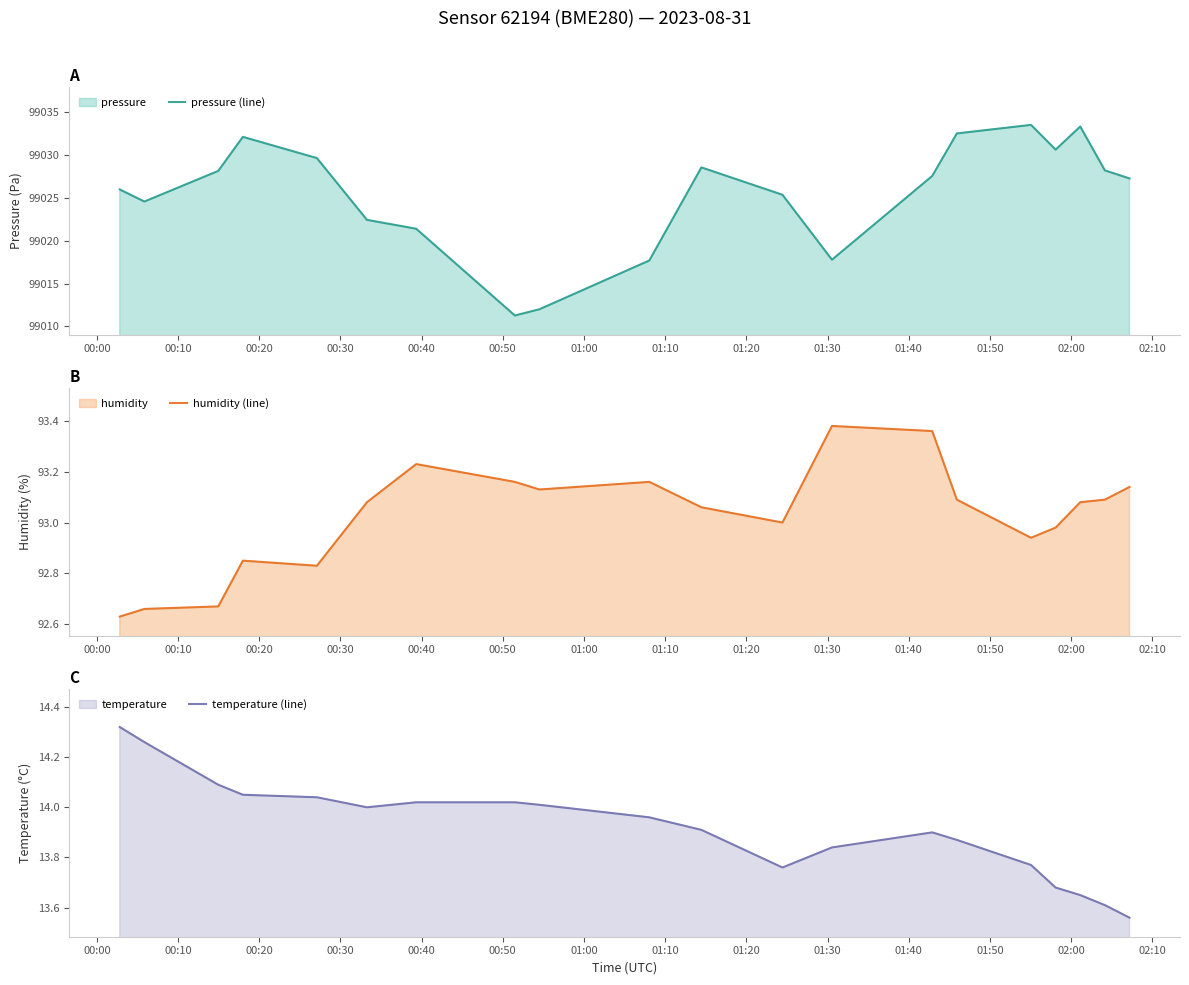

What is the sum of all pressure (line) values?

1980510.4